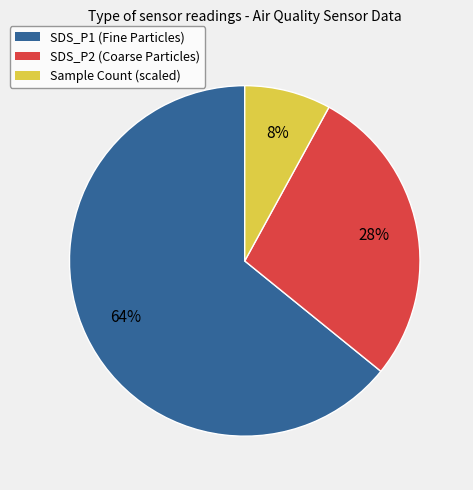

Does any single category account for the majority?

Yes